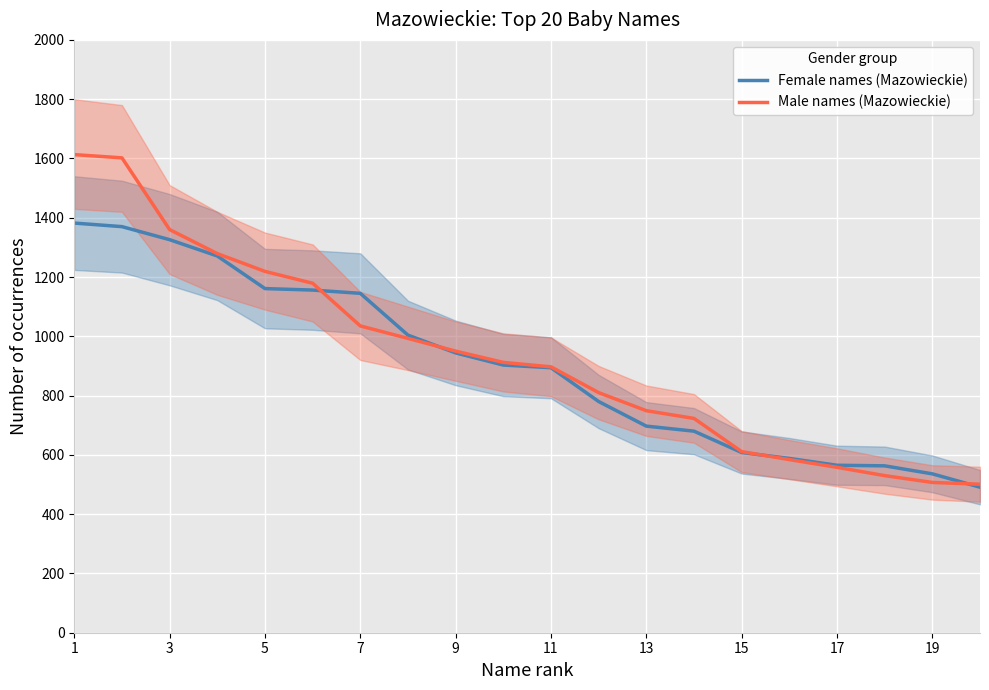

The value of Male names (Mazowieckie) at 15 is 611. True or false?

True